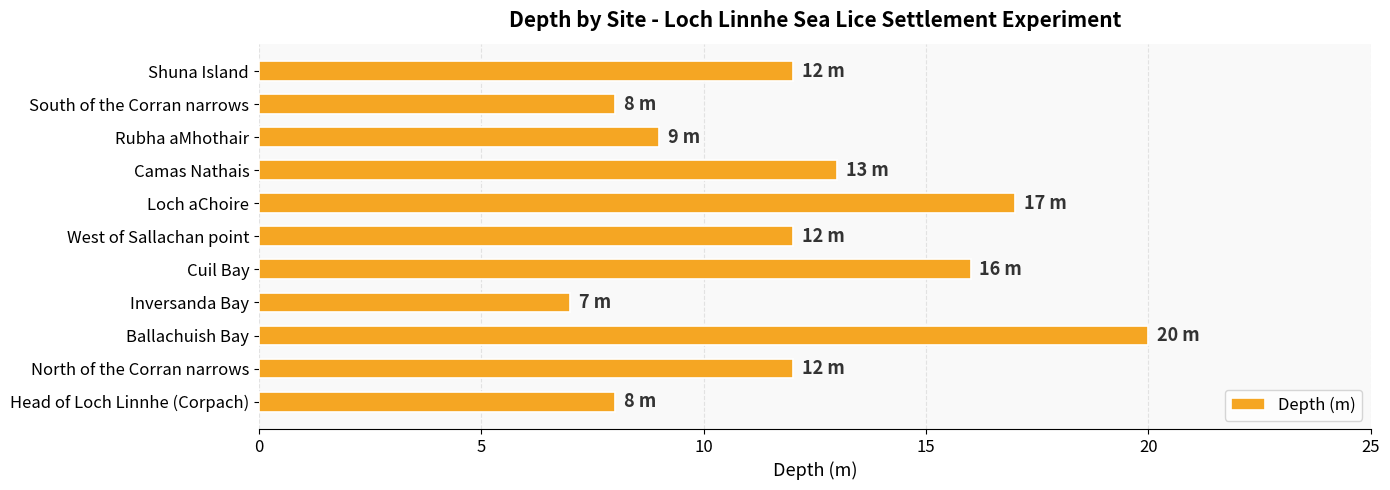

What is the difference between the values at South of the Corran narrows and Ballachuish Bay?

12